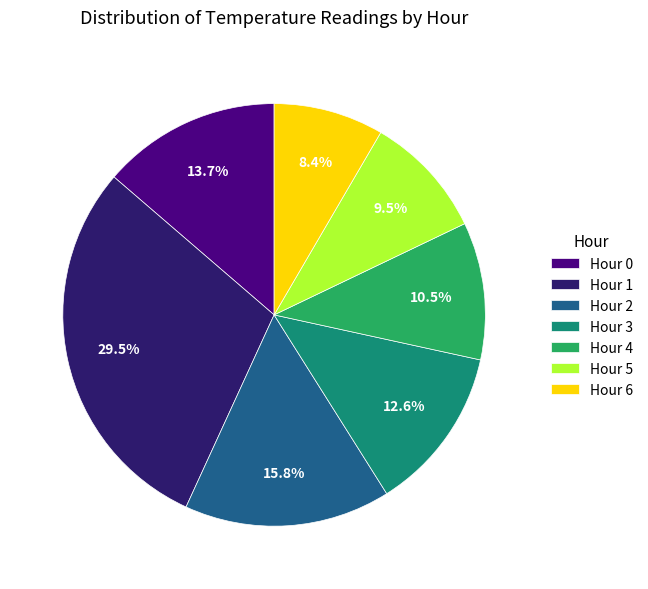

Rank the categories by value from lowest to highest.

Hour 6, Hour 5, Hour 4, Hour 3, Hour 0, Hour 2, Hour 1